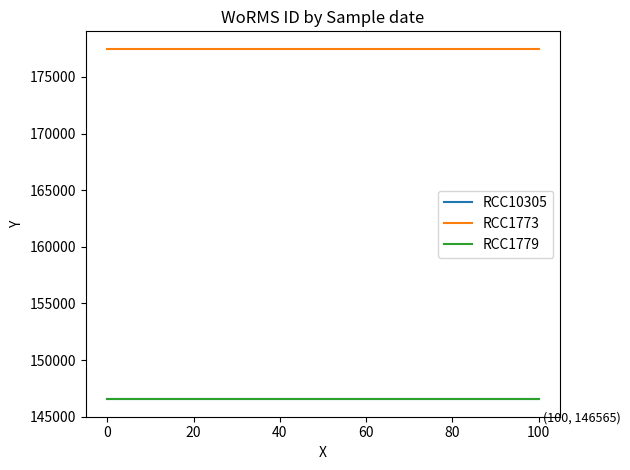

What is the minimum value for RCC1779?

146543